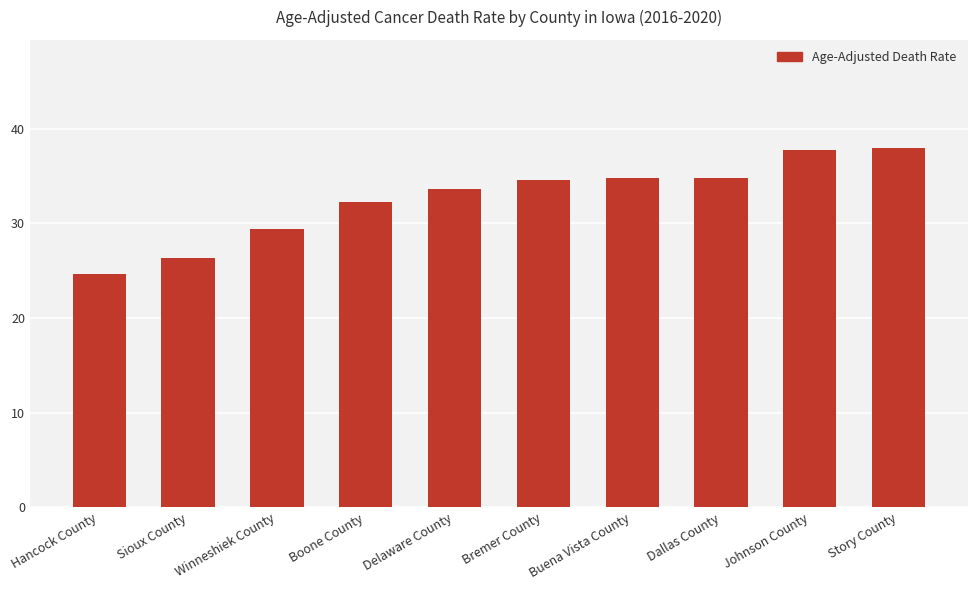

Which has a higher value, Delaware County or Bremer County?

Bremer County